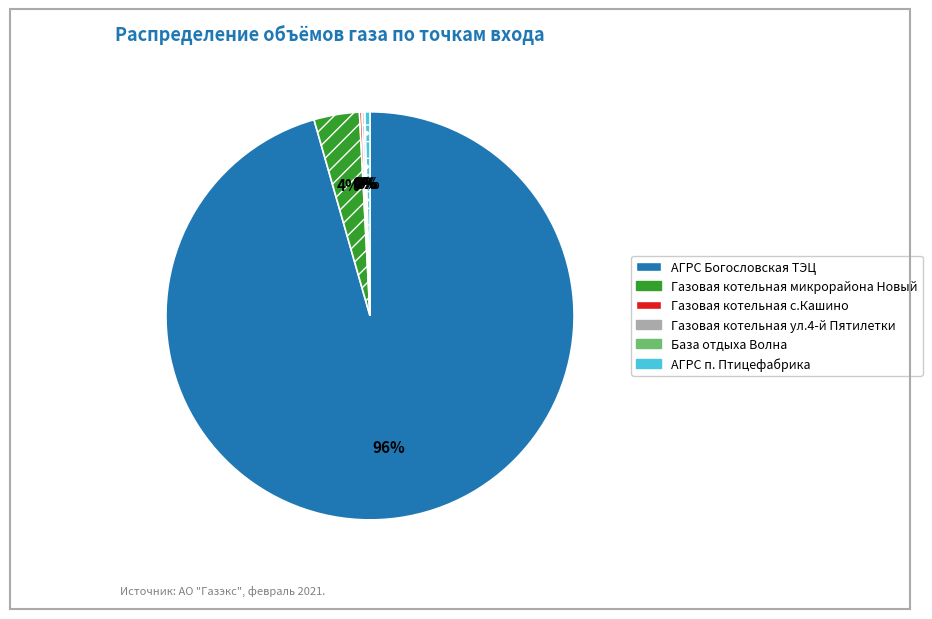

True or false: Газовая котельная микрорайона Новый accounts for 11% of the total.

False